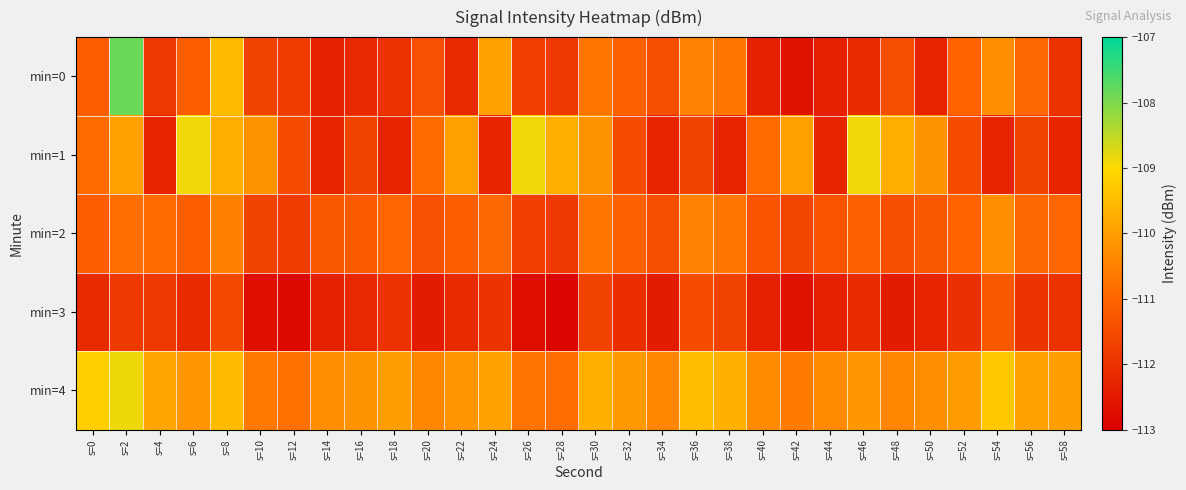

Reading left to right, extract all data points from this chart.

min=0: s=0=-111.2	s=2=-107.9	s=4=-111.9	s=6=-111.2	s=8=-109.5	s=10=-111.7	s=12=-111.8	s=14=-112.3	s=16=-112.2	s=18=-112.0	s=20=-111.4	s=22=-112.2	s=24=-110.0	s=26=-111.7	s=28=-111.9	s=30=-110.7	s=32=-111.1	s=34=-111.4	s=36=-110.5	s=38=-110.7	s=40=-112.3	s=42=-112.6	s=44=-112.4	s=46=-112.1	s=48=-111.4	s=50=-112.3	s=52=-111.0	s=54=-110.3	s=56=-111.0	s=58=-112.0
min=1: s=0=-110.9	s=2=-110.0	s=4=-112.3	s=6=-108.9	s=8=-109.8	s=10=-110.2	s=12=-111.5	s=14=-112.3	s=16=-111.7	s=18=-112.3	s=20=-110.9	s=22=-110.0	s=24=-112.3	s=26=-108.9	s=28=-109.8	s=30=-110.2	s=32=-111.5	s=34=-112.3	s=36=-111.7	s=38=-112.3	s=40=-110.9	s=42=-110.0	s=44=-112.3	s=46=-108.9	s=48=-109.8	s=50=-110.2	s=52=-111.5	s=54=-112.3	s=56=-111.7	s=58=-112.3
min=2: s=0=-111.2	s=2=-110.9	s=4=-110.9	s=6=-111.2	s=8=-110.5	s=10=-111.7	s=12=-111.8	s=14=-111.3	s=16=-111.2	s=18=-111.0	s=20=-111.4	s=22=-111.2	s=24=-111.0	s=26=-111.7	s=28=-111.9	s=30=-110.7	s=32=-111.1	s=34=-111.4	s=36=-110.5	s=38=-110.7	s=40=-111.3	s=42=-111.6	s=44=-111.4	s=46=-111.1	s=48=-111.4	s=50=-111.3	s=52=-111.0	s=54=-110.3	s=56=-111.0	s=58=-111.0
min=3: s=0=-112.2	s=2=-111.9	s=4=-111.9	s=6=-112.2	s=8=-111.5	s=10=-112.7	s=12=-112.8	s=14=-112.3	s=16=-112.2	s=18=-112.0	s=20=-112.4	s=22=-112.2	s=24=-112.0	s=26=-112.7	s=28=-112.9	s=30=-111.7	s=32=-112.1	s=34=-112.4	s=36=-111.5	s=38=-111.7	s=40=-112.3	s=42=-112.6	s=44=-112.4	s=46=-112.1	s=48=-112.4	s=50=-112.3	s=52=-112.0	s=54=-111.3	s=56=-112.0	s=58=-112.0
min=4: s=0=-109.2	s=2=-108.9	s=4=-109.9	s=6=-110.2	s=8=-109.5	s=10=-110.7	s=12=-110.8	s=14=-110.3	s=16=-110.2	s=18=-110.0	s=20=-110.4	s=22=-110.2	s=24=-110.0	s=26=-110.7	s=28=-110.9	s=30=-109.7	s=32=-110.1	s=34=-110.4	s=36=-109.5	s=38=-109.7	s=40=-110.3	s=42=-110.6	s=44=-110.4	s=46=-110.1	s=48=-110.4	s=50=-110.3	s=52=-110.0	s=54=-109.3	s=56=-110.0	s=58=-110.0